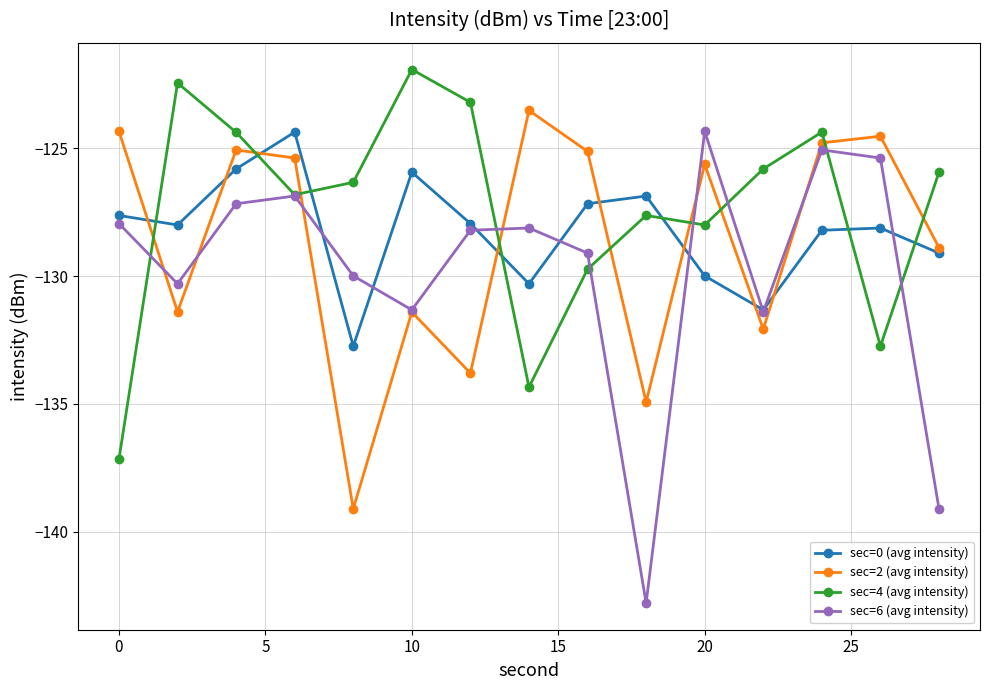

What is the value of the sec=0 (avg intensity) point at the 8th from the left?

-130.3